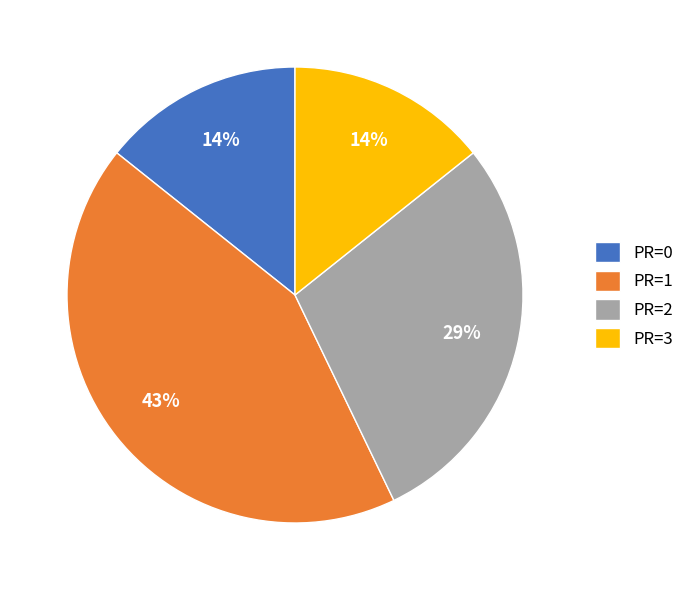

Do PR=3 and PR=0 together represent more than half of the pie?

No